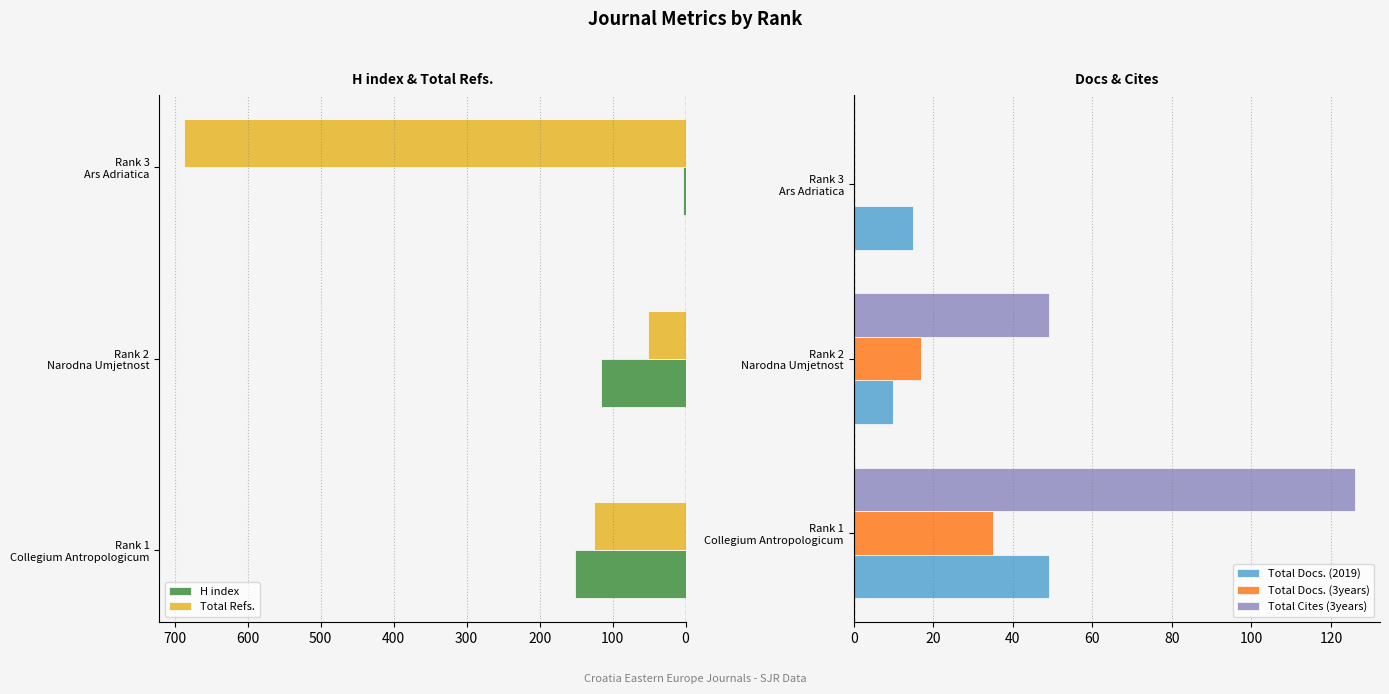

What is the maximum value for Total Docs. (2019)?

49